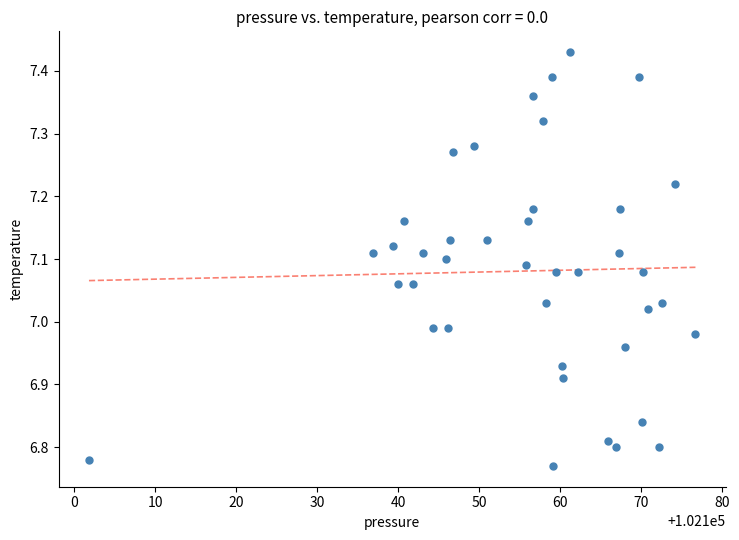

What is the range of X values (max minus min)?

74.9